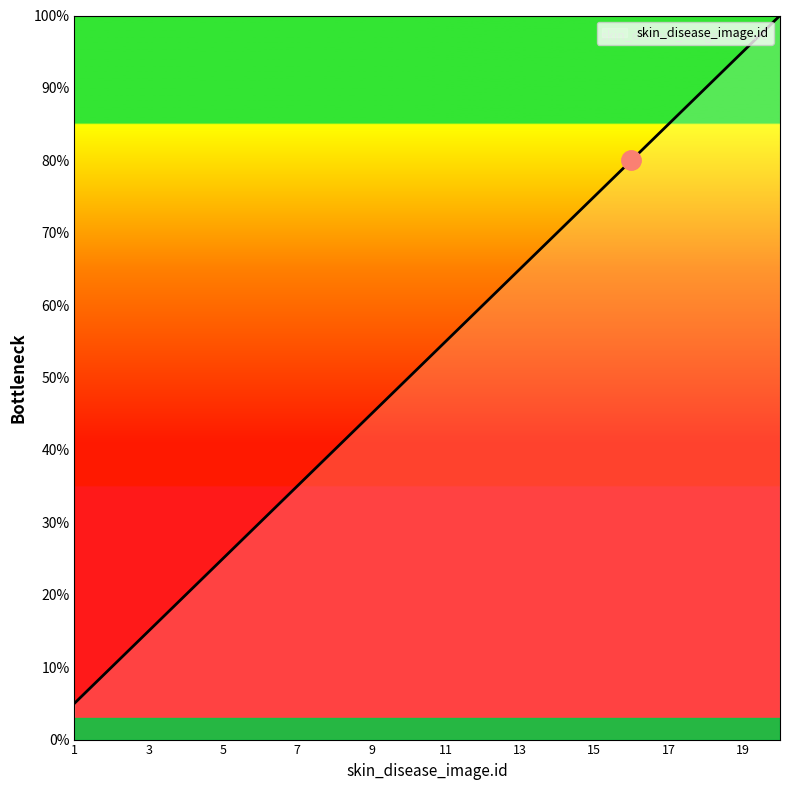

What is the minimum value shown in the chart?

5.0